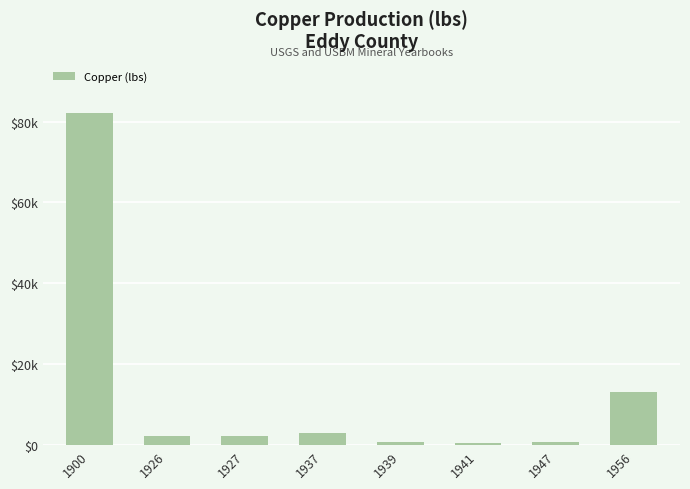

Does the chart contain any negative values?

No